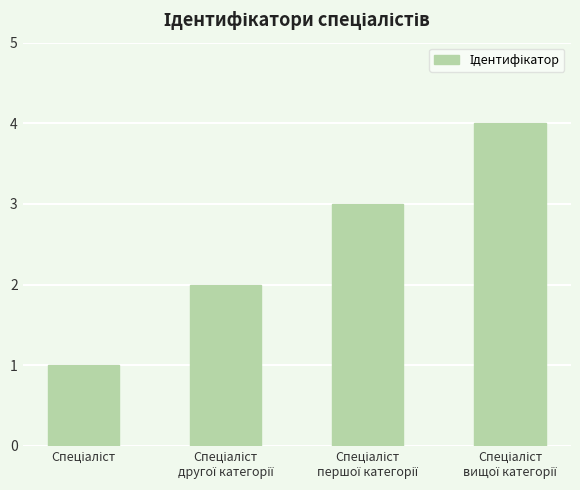

What is the sum of all values?

10